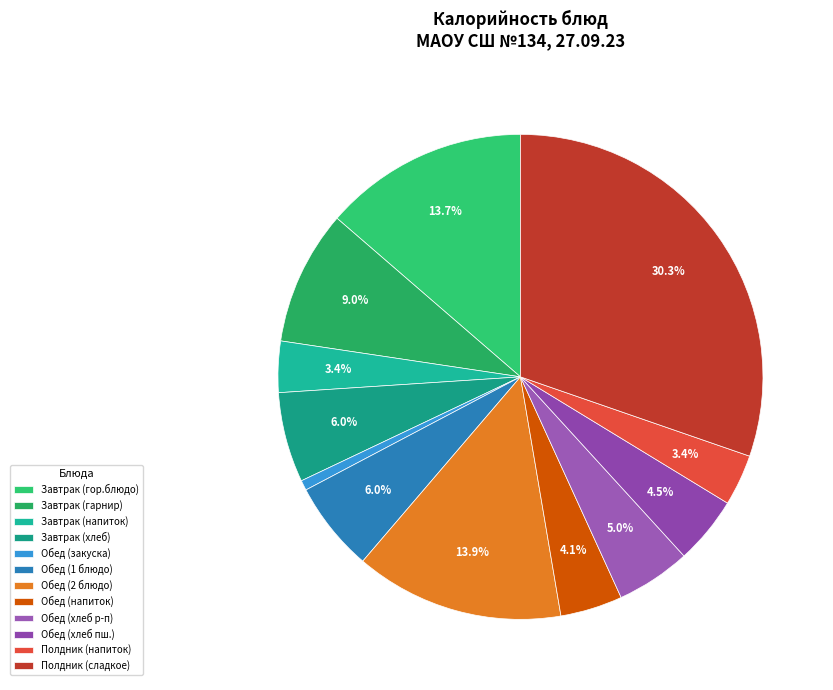

How many slices are in this pie chart?

12